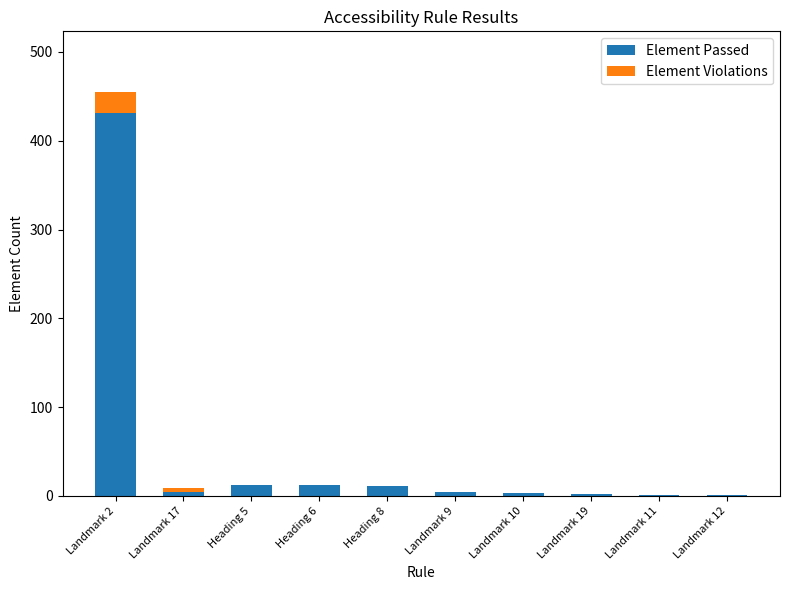

What are all the series names shown in the legend?

Element Passed, Element Violations